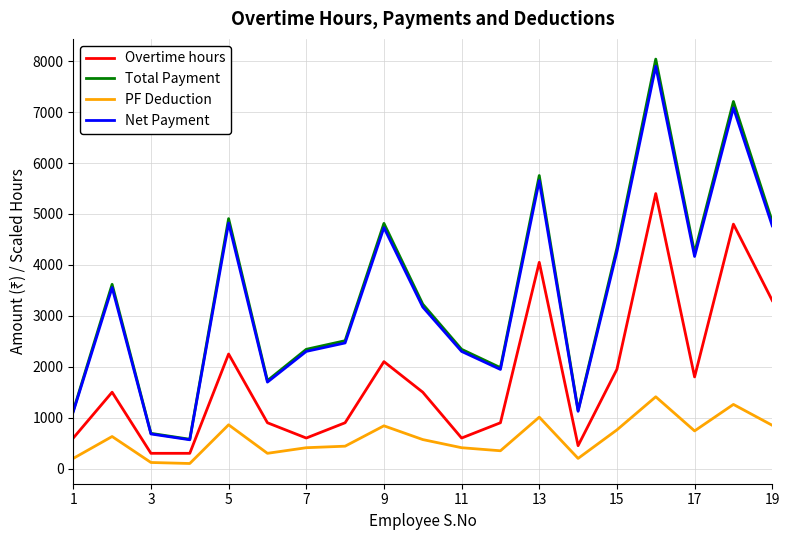

What is the minimum value for Total Payment?

576